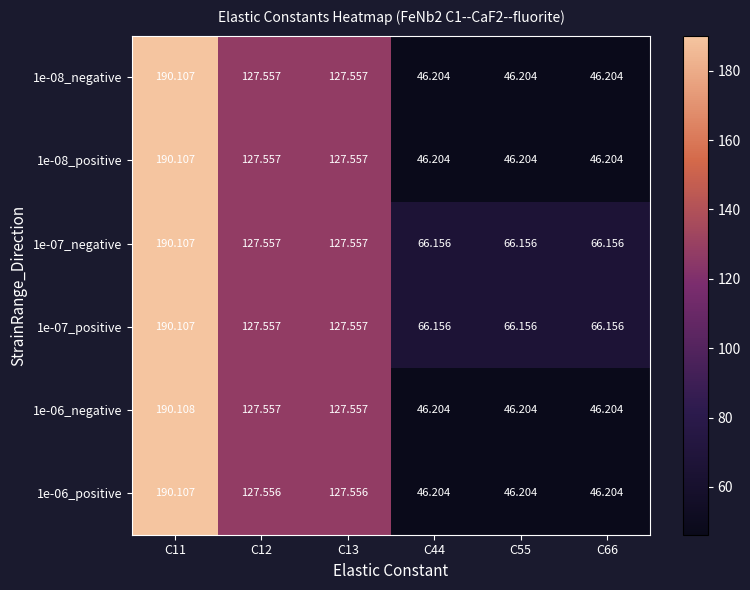

Is the value of 1e-08_negative at C66 greater than the value of 1e-07_positive at C55?

No